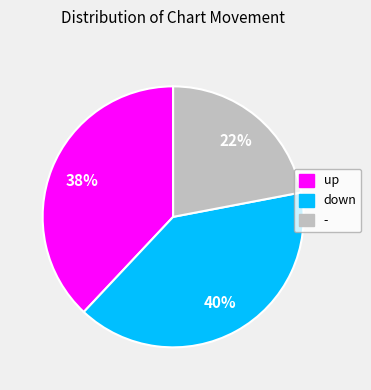

To the nearest percent, what is the combined percentage of down and -?

62%